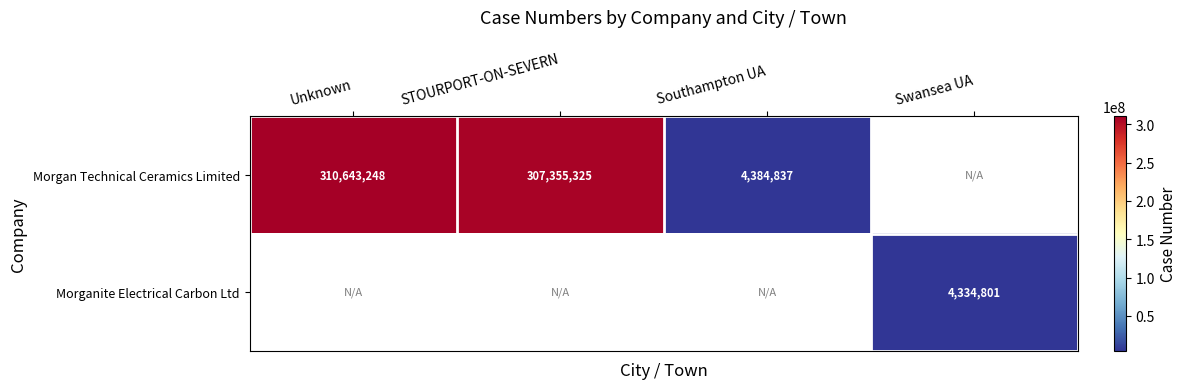

The value of Morgan Technical Ceramics Limited at Southampton UA is 7582720. True or false?

False